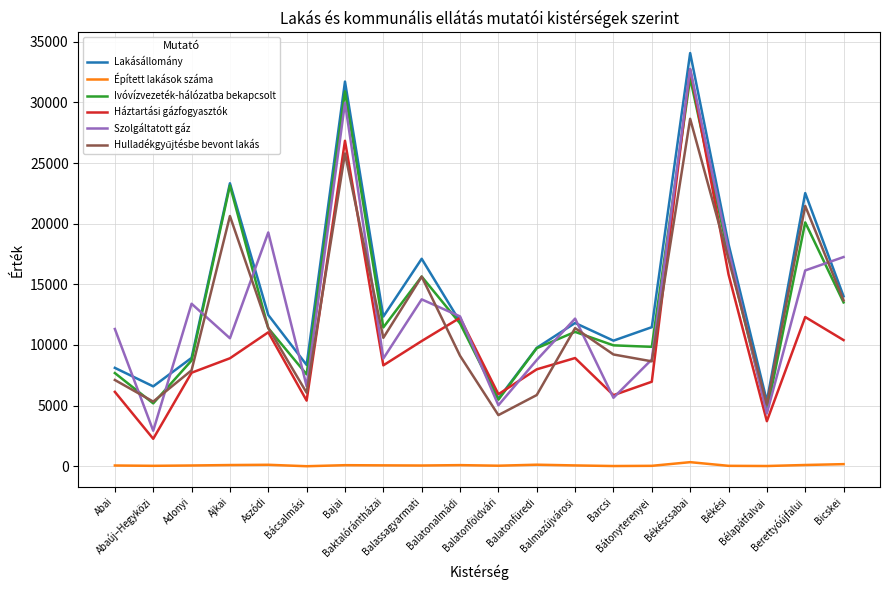

True or false: Épített lakások száma and Szolgáltatott gáz intersect in this chart.

False